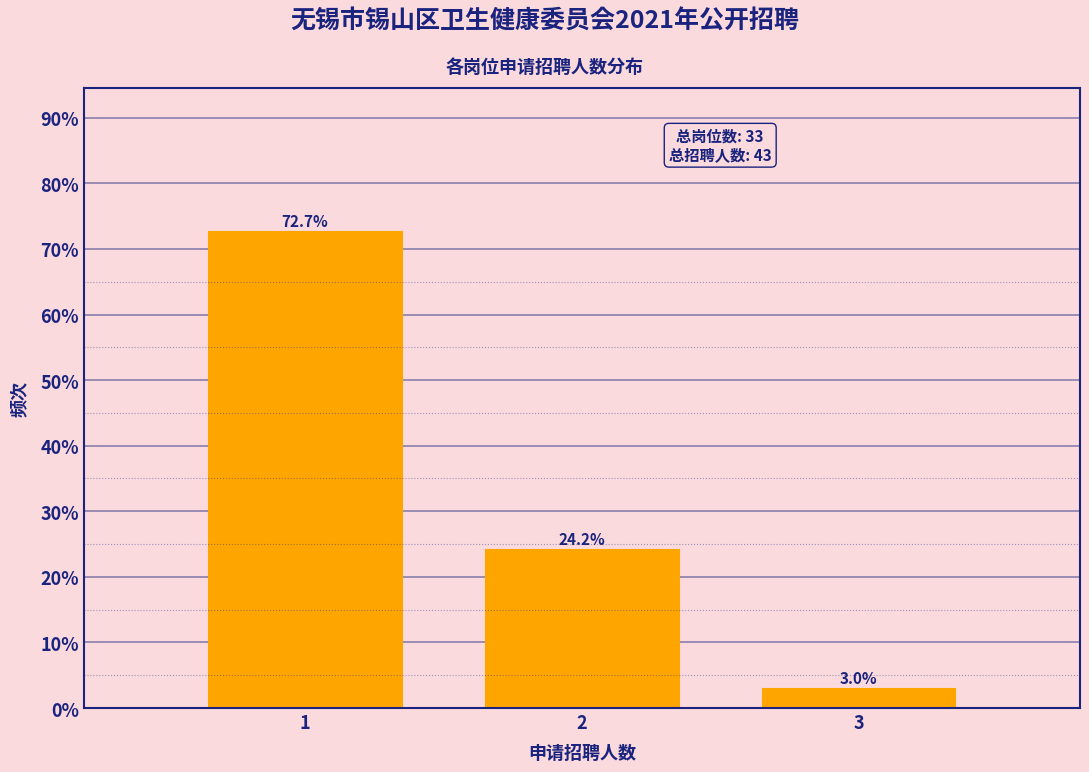

Reading left to right, what are all the values shown in this chart?

1=72.7	2=24.2	3=3.0